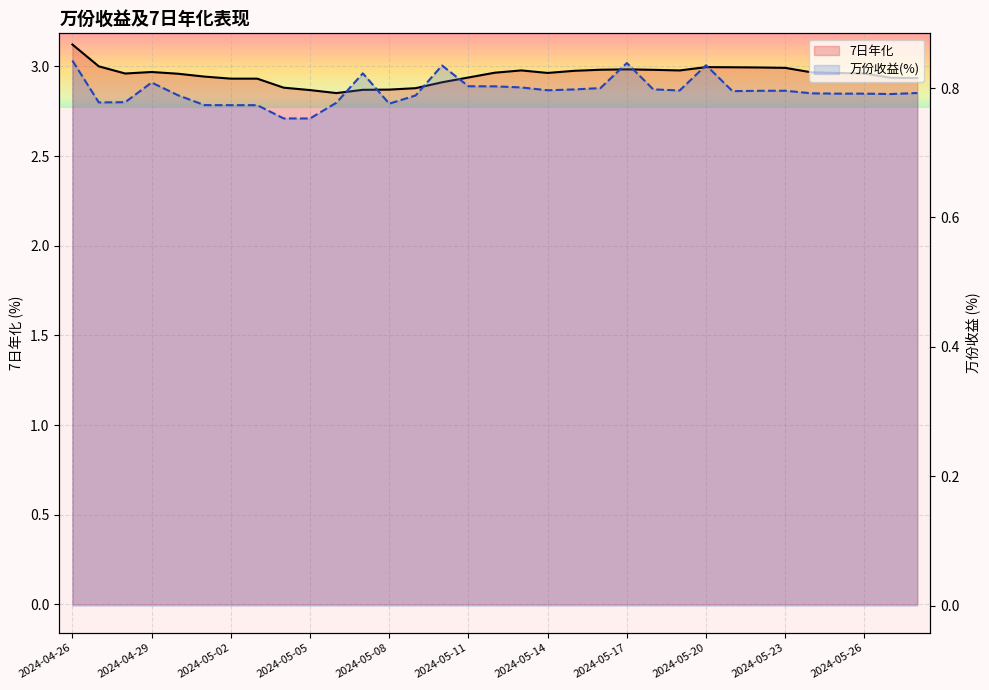

What is the difference between the highest and lowest values at 2024-04-26?

2.3